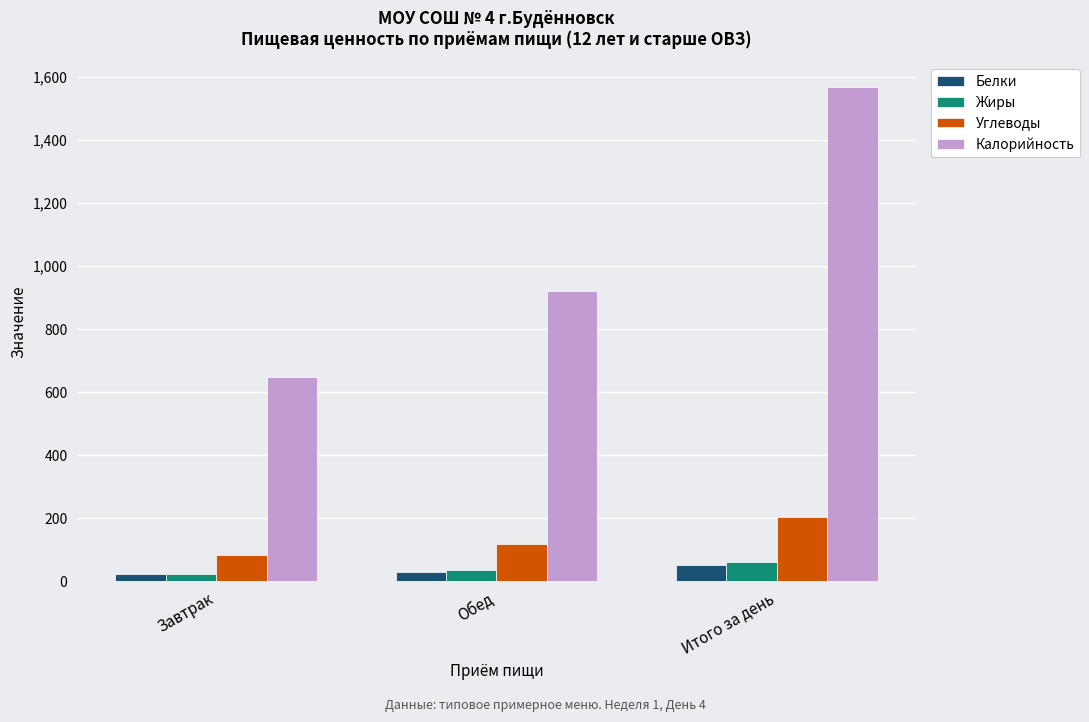

What is the greatest value displayed?

1569.4